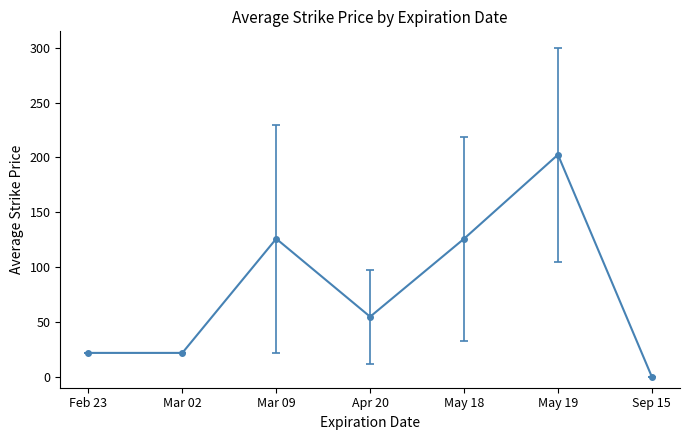

True or false: the data shows 136.6 at May 19.

False